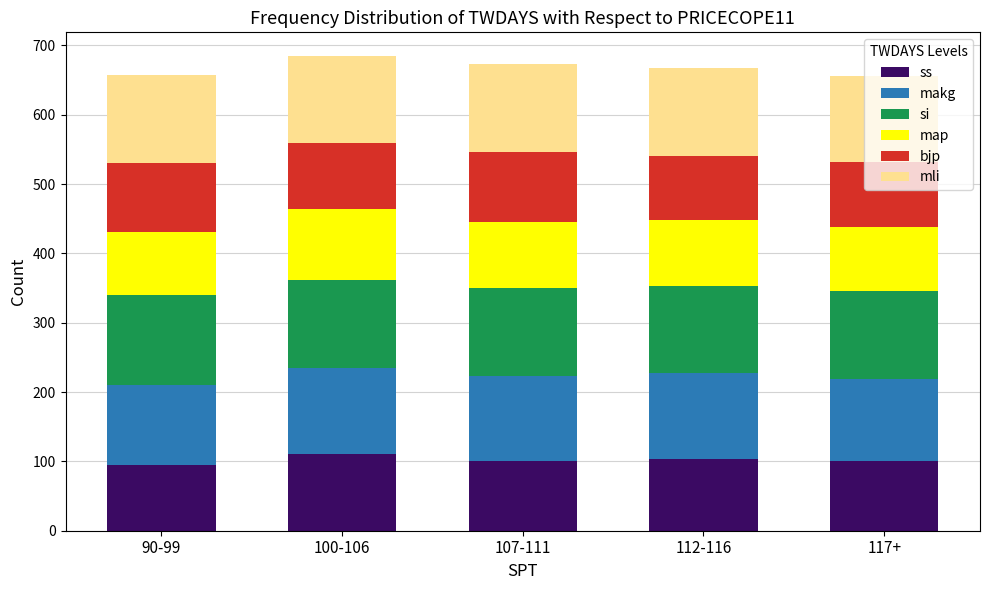

What is the total value across all series at 100-106?

684.6